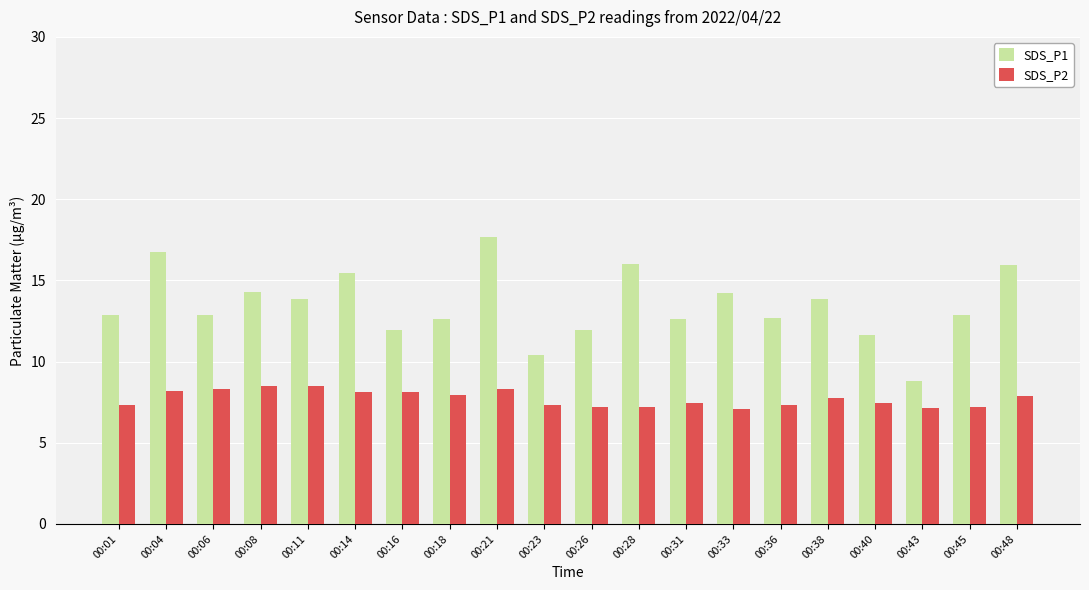

Which series changed the most between 00:11 and 00:23?

SDS_P1